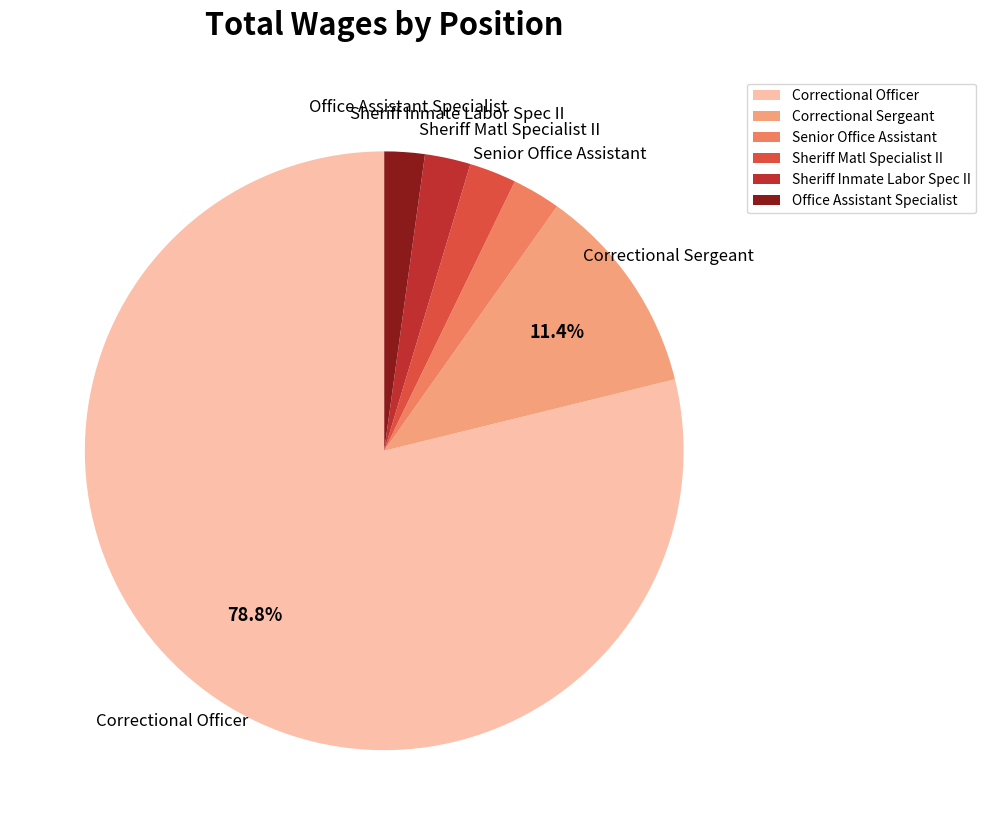

Does Sheriff Inmate Labor Spec II account for over 50% of the chart?

No